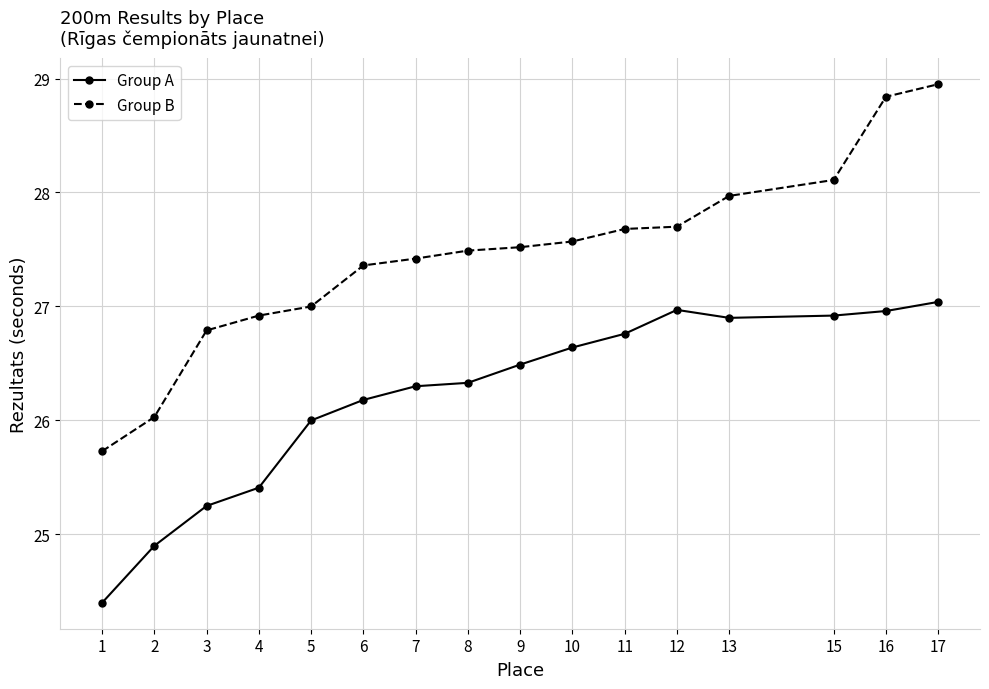

The value of Group B at 11 is 37.5. True or false?

False